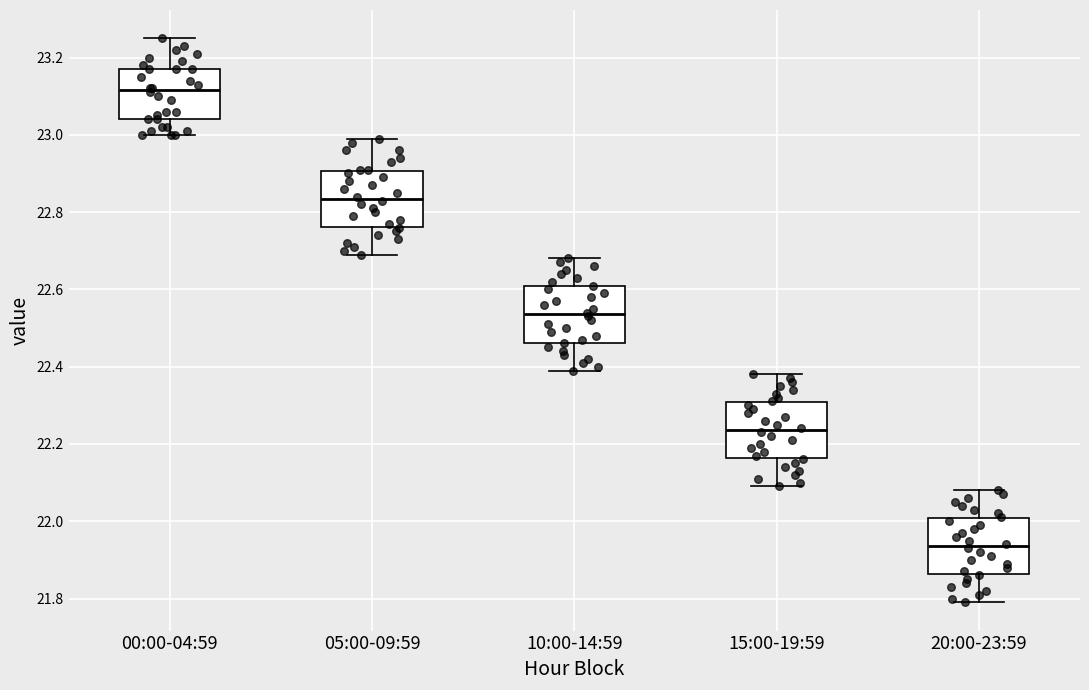

Where does the upper whisker of the box for 05:00-09:59 end on the y-axis? The values are not printed on the chart, so give them approximately, as read against the axis.

23.00